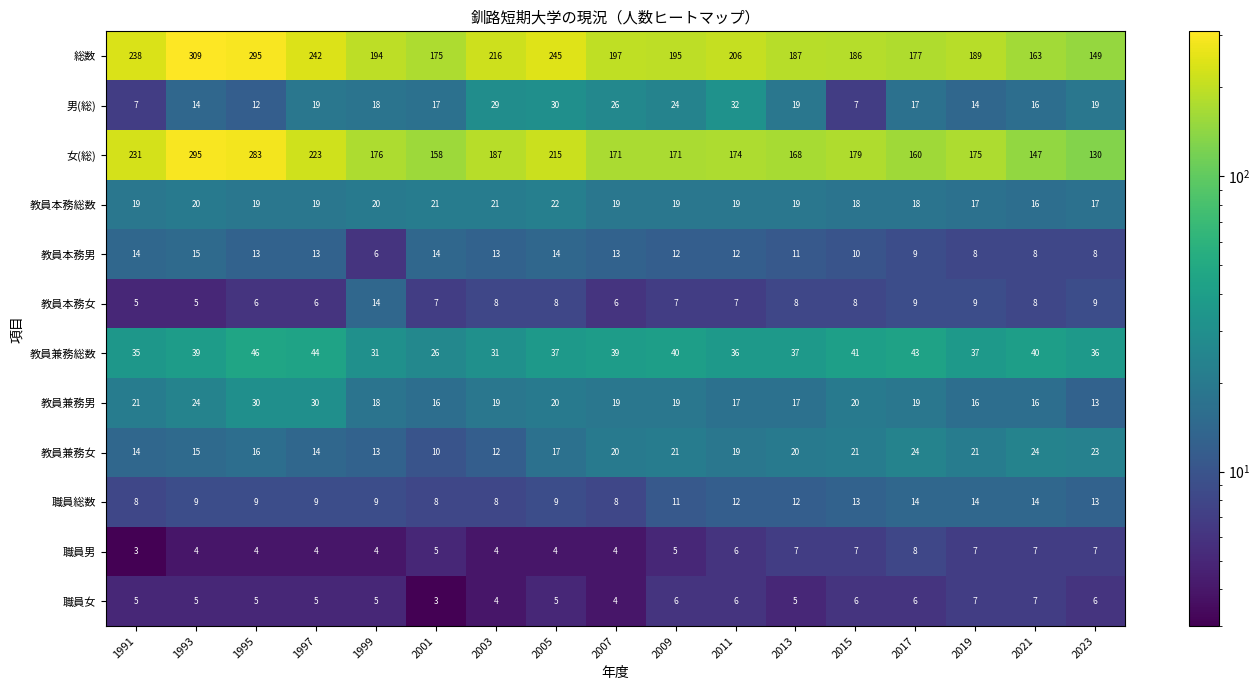

What is the maximum value shown in the chart?

309